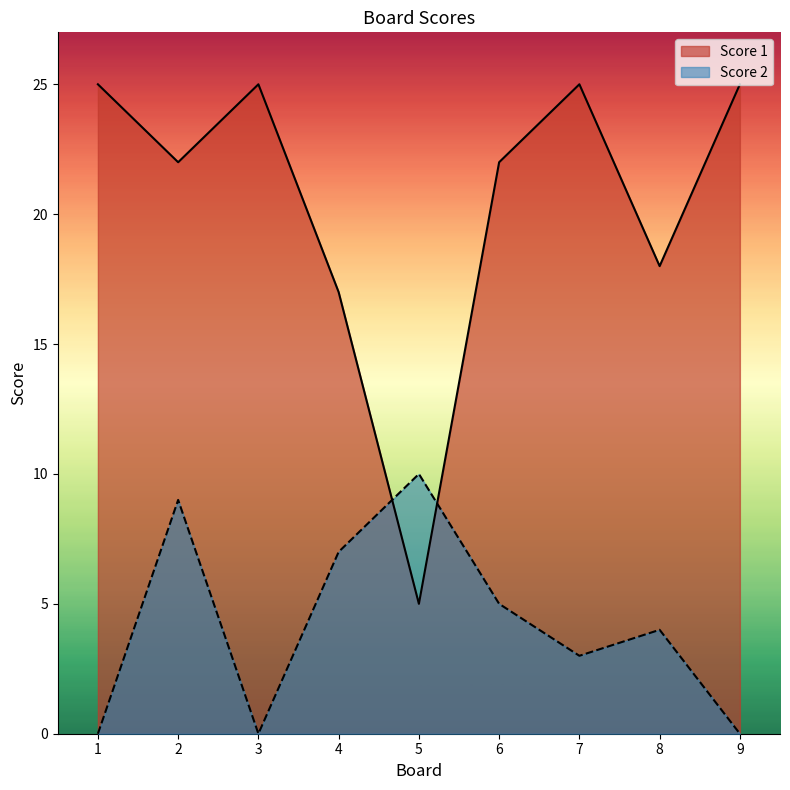

At 9, list the series in order from smallest to largest.

Score 2, Score 1